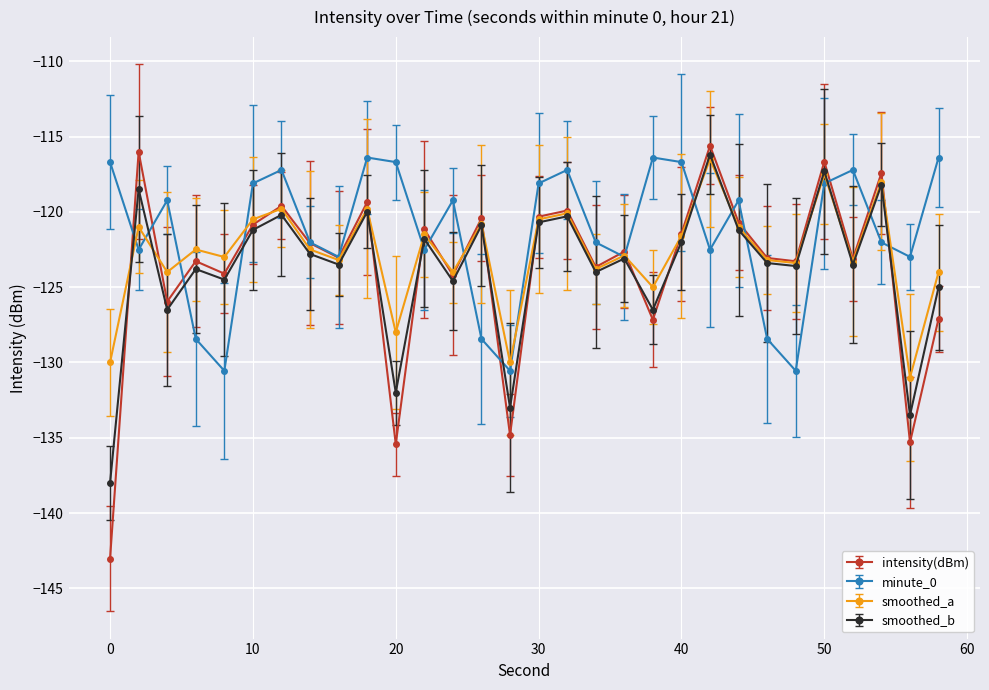

What is the value of the smoothed_b point at the 17th from the left?

-120.3